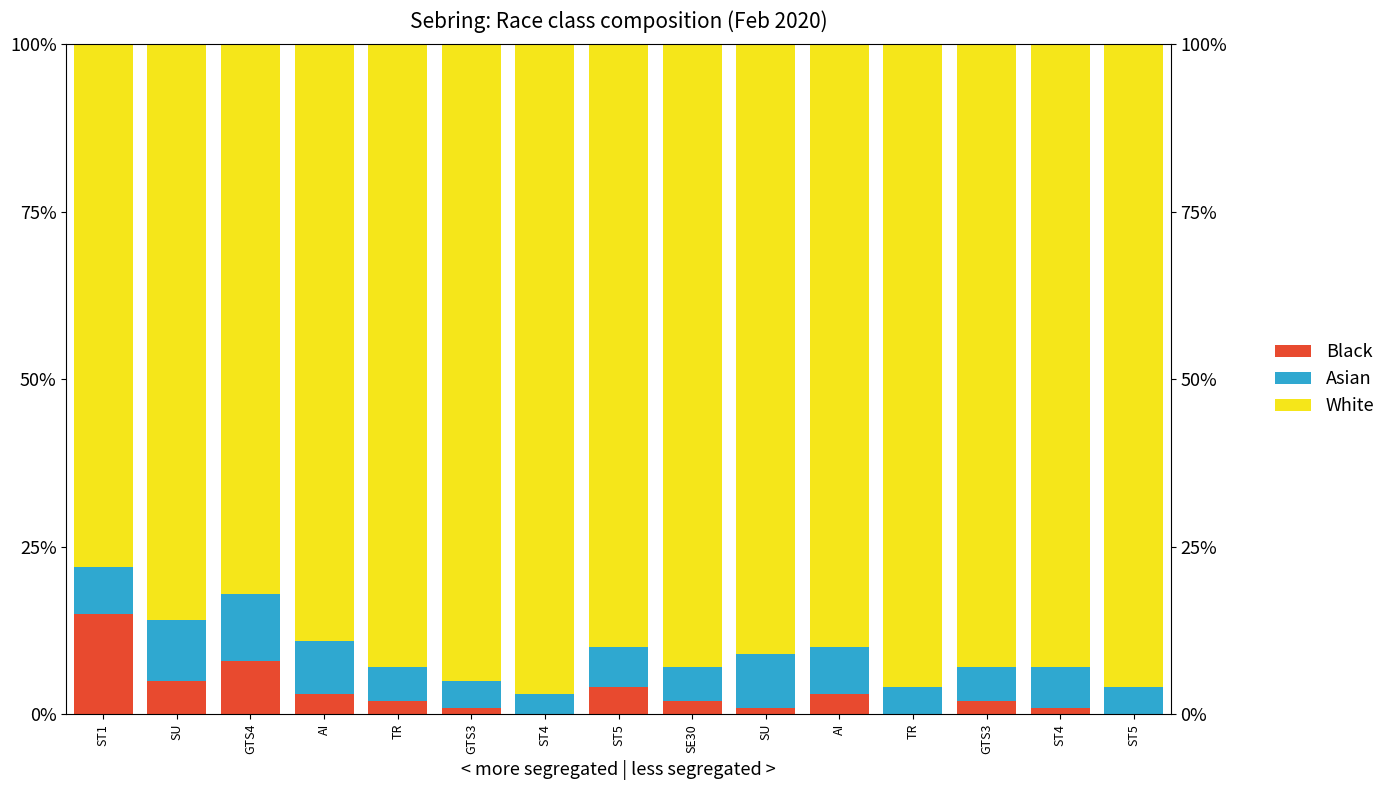

Which series has the largest range (max minus min)?

White